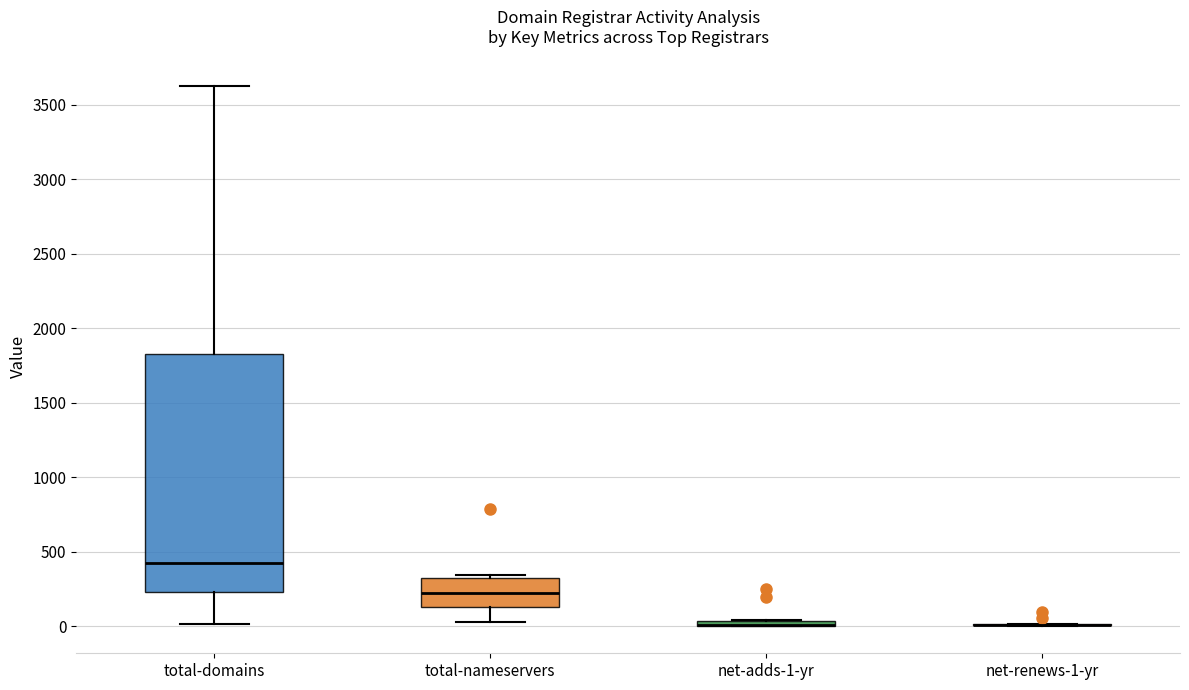

Which box is the tallest, from its lower edge to its upper edge?

total-domains